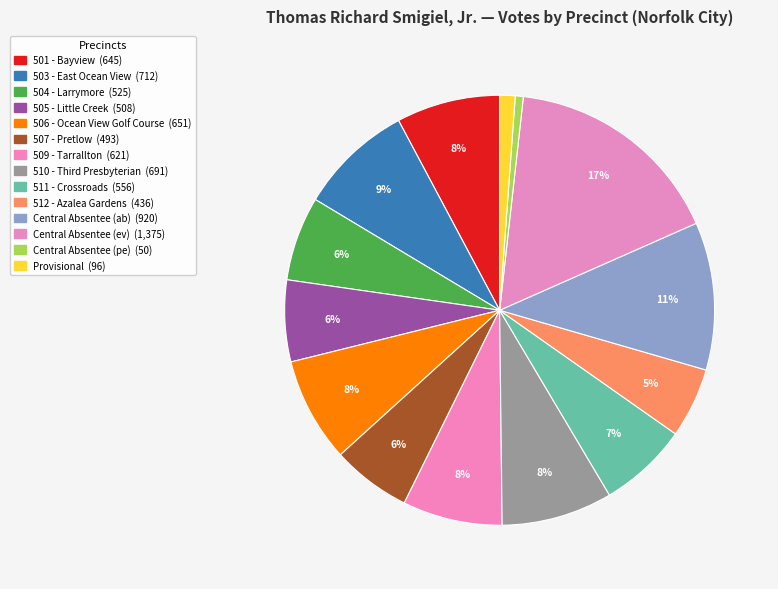

How many segments does this pie chart have?

14